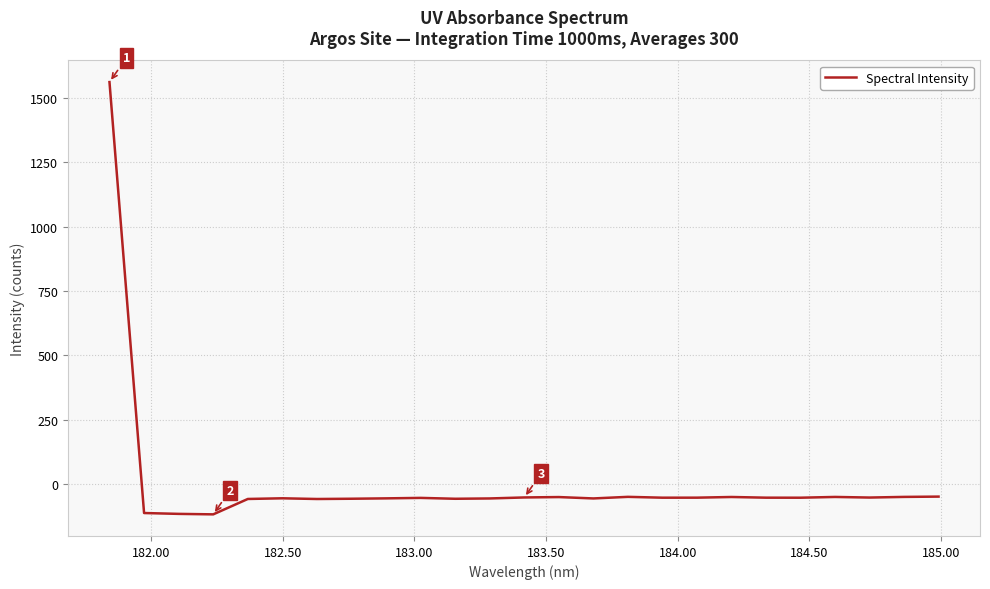

What is the minimum value shown in the chart?

-116.9